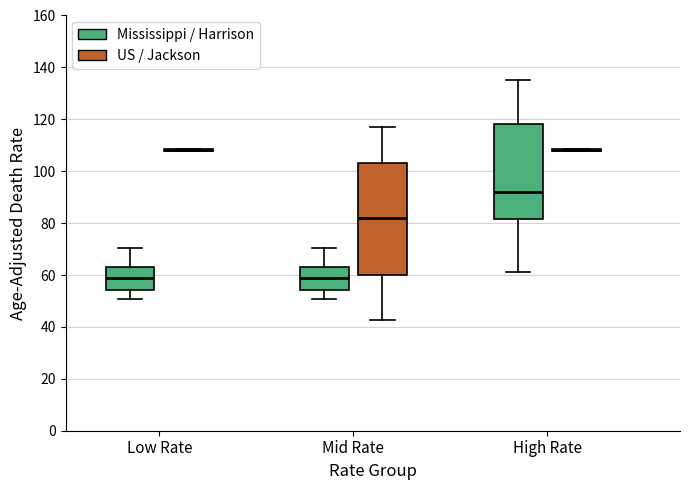

Reading left to right, read every box against the y-axis: the position of its median line, the range the box covers, and the ends of its whiskers. The values are not printed on the chart, so give them approximately, as read against the axis.

Low Rate (Mississippi / Harrison): median 58, box 54 to 64, whiskers 50 to 70
Low Rate (US / Jackson): box collapsed to a line at 108, whiskers 108 to 108
Mid Rate (Mississippi / Harrison): median 58, box 54 to 64, whiskers 50 to 70
Mid Rate (US / Jackson): median 82, box 60 to 104, whiskers 42 to 118
High Rate (Mississippi / Harrison): median 92, box 82 to 118, whiskers 62 to 136
High Rate (US / Jackson): box collapsed to a line at 108, whiskers 108 to 108